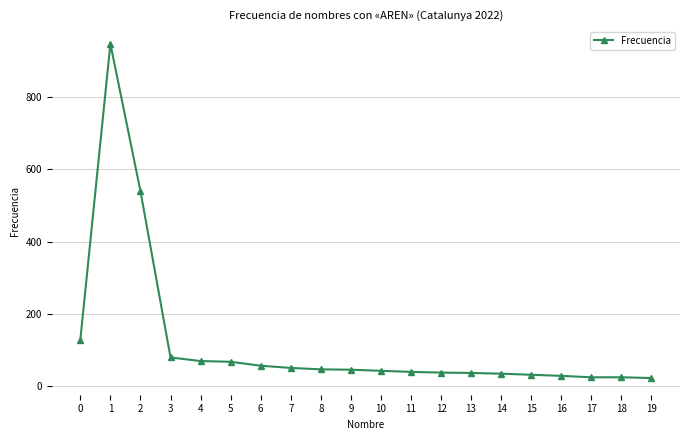

The value at 3 is 79. True or false?

True